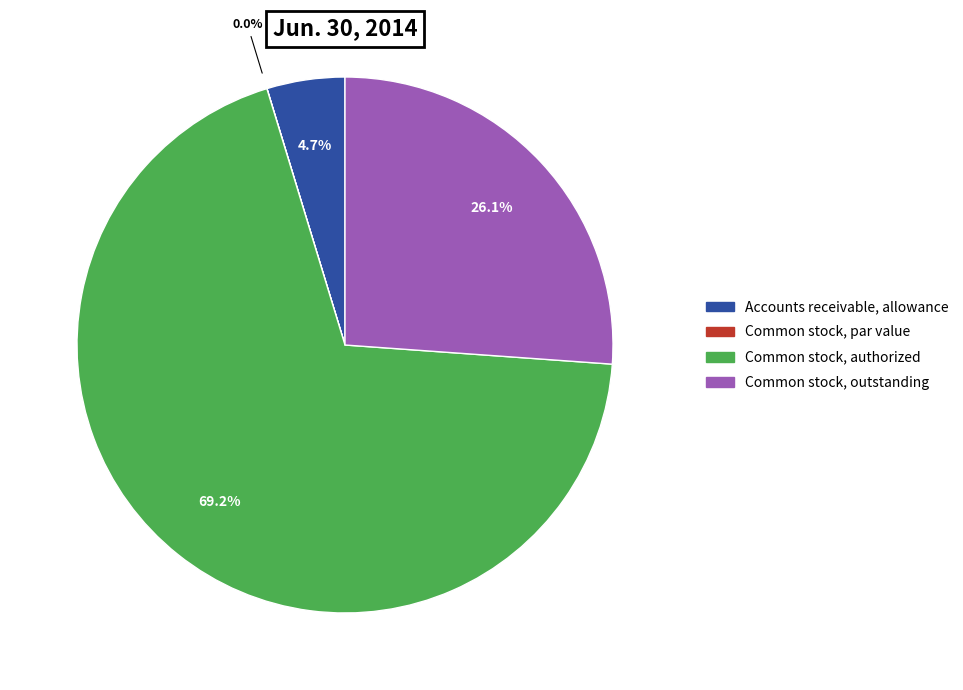

What is the ratio of the value at Common stock, outstanding to the value at Accounts receivable, allowance?

5.6